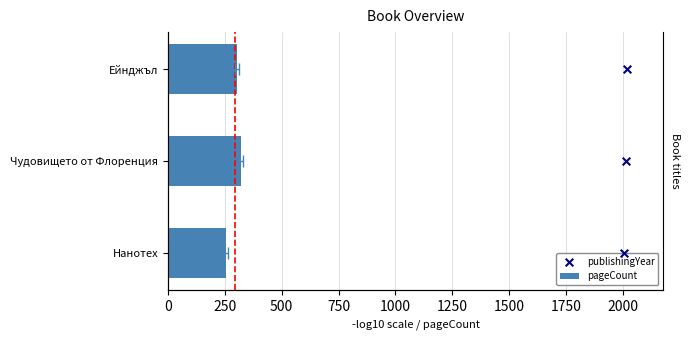

Which series has the largest Y range (max minus min)?

pageCount